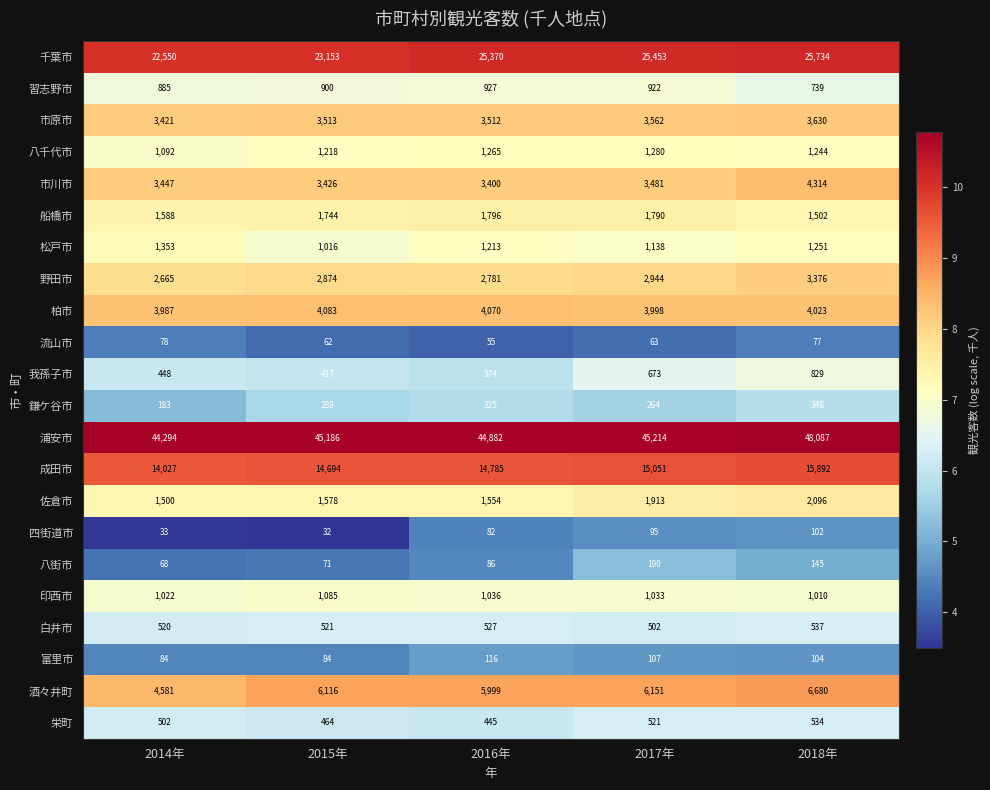

What is the maximum value shown in the chart?

48087